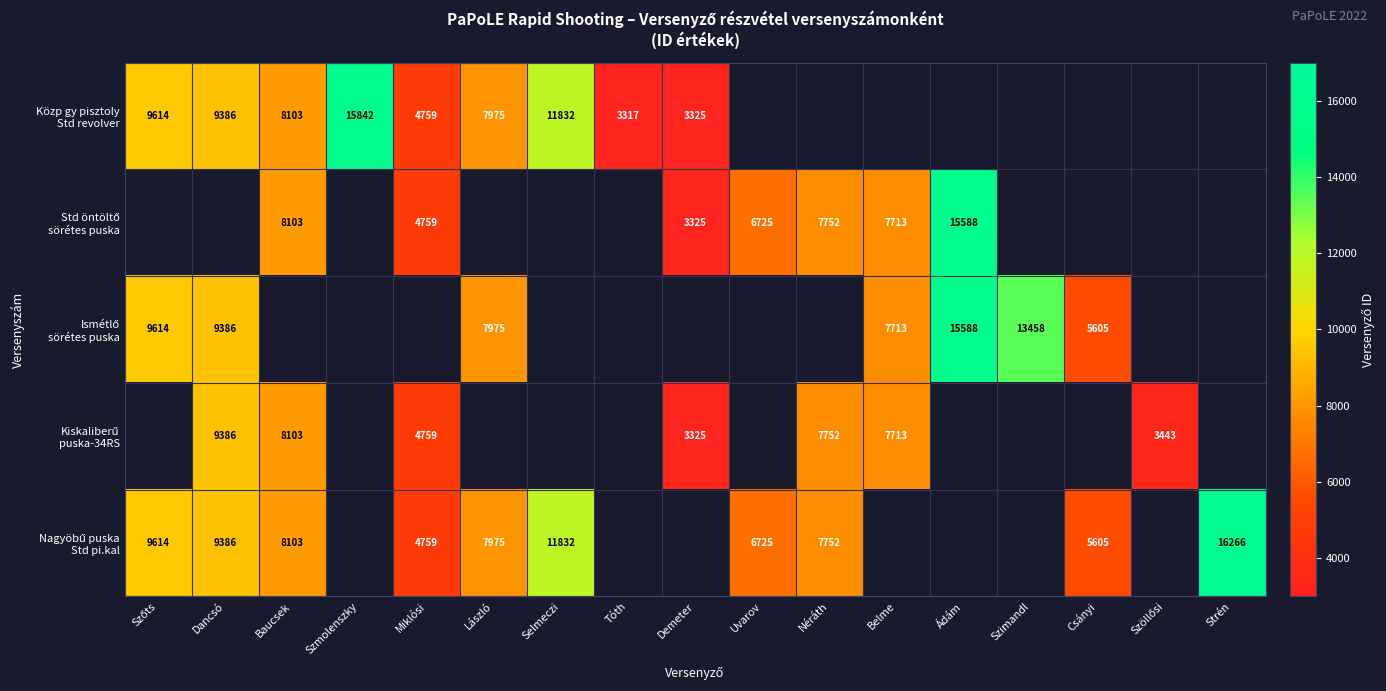

At which label does Ismétlő sörétes puska reach its minimum?

Csányi